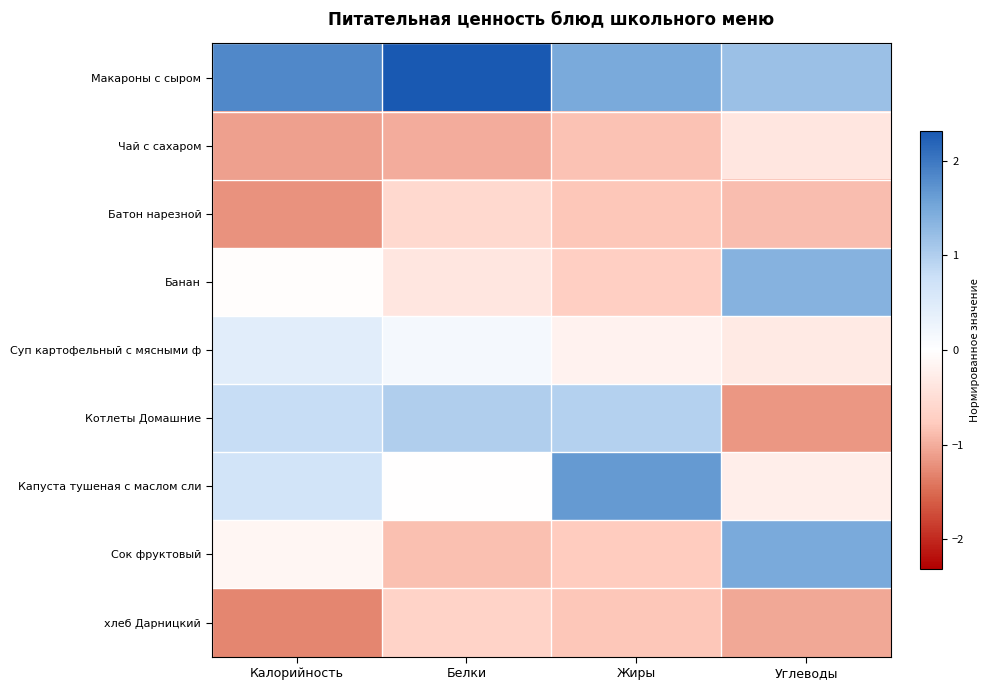

Which has a higher value, Углеводы or Жиры?

Жиры